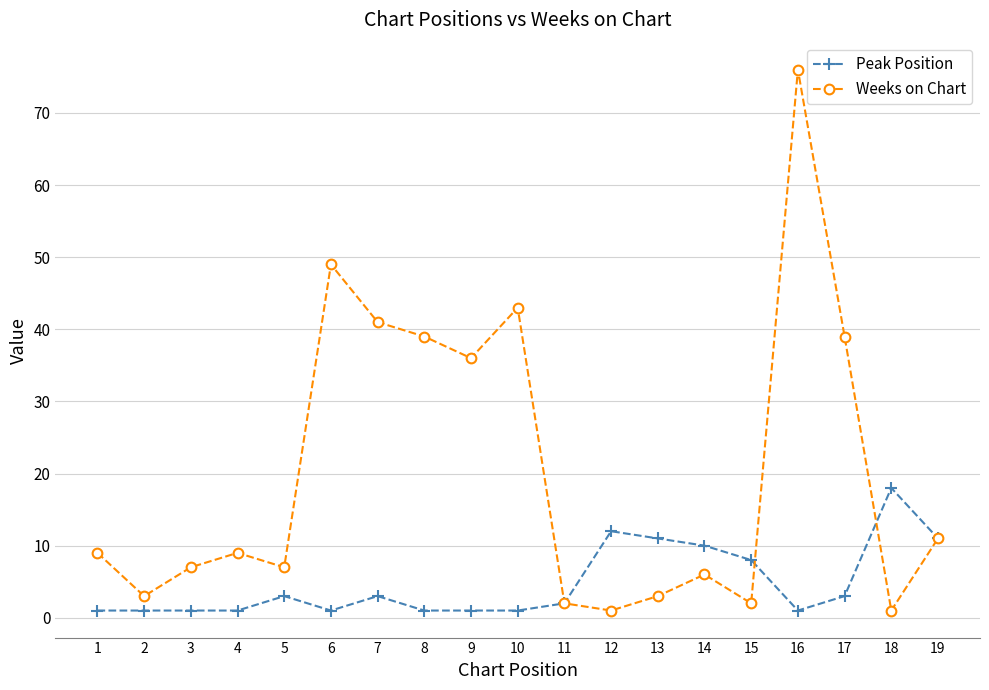

Between 4 and 9, which series saw the biggest shift?

Weeks on Chart